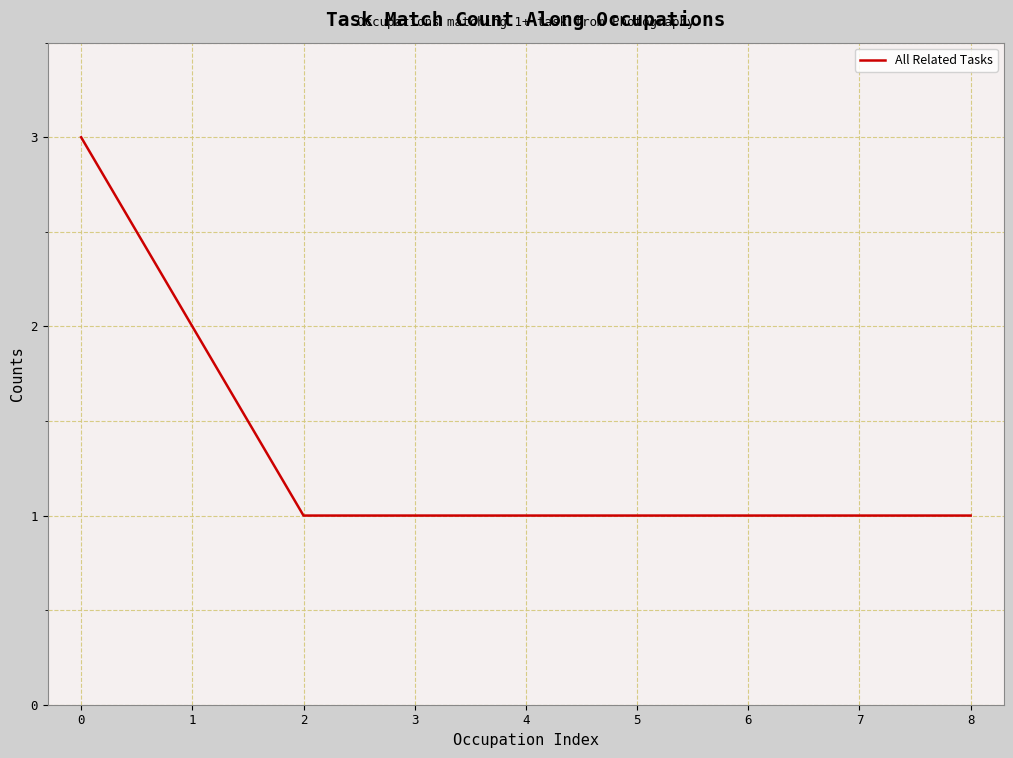

What is the maximum value shown in the chart?

3